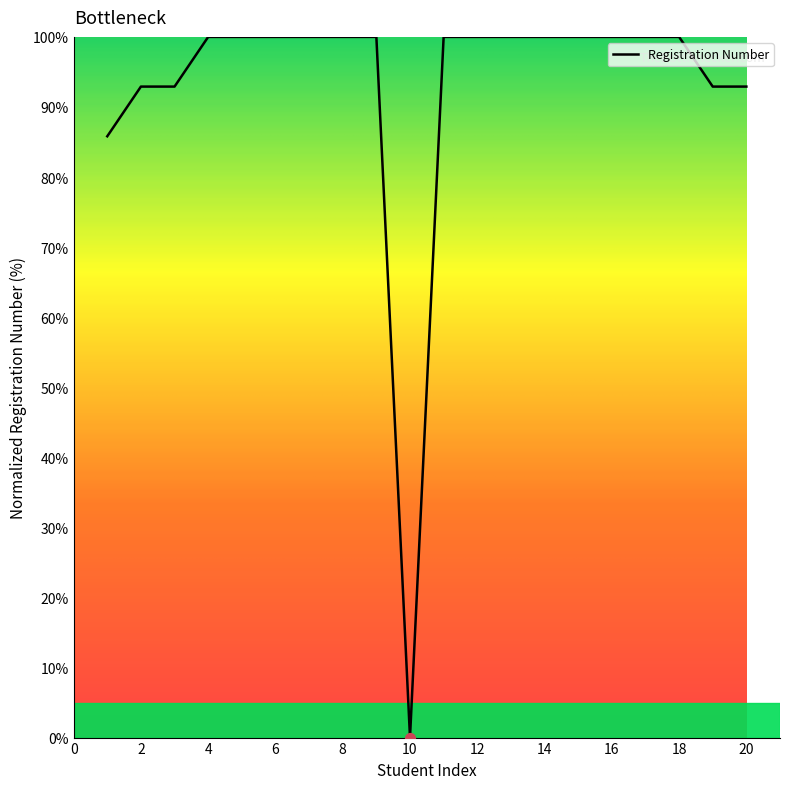

Is this an area chart (filled region under the line)?

No